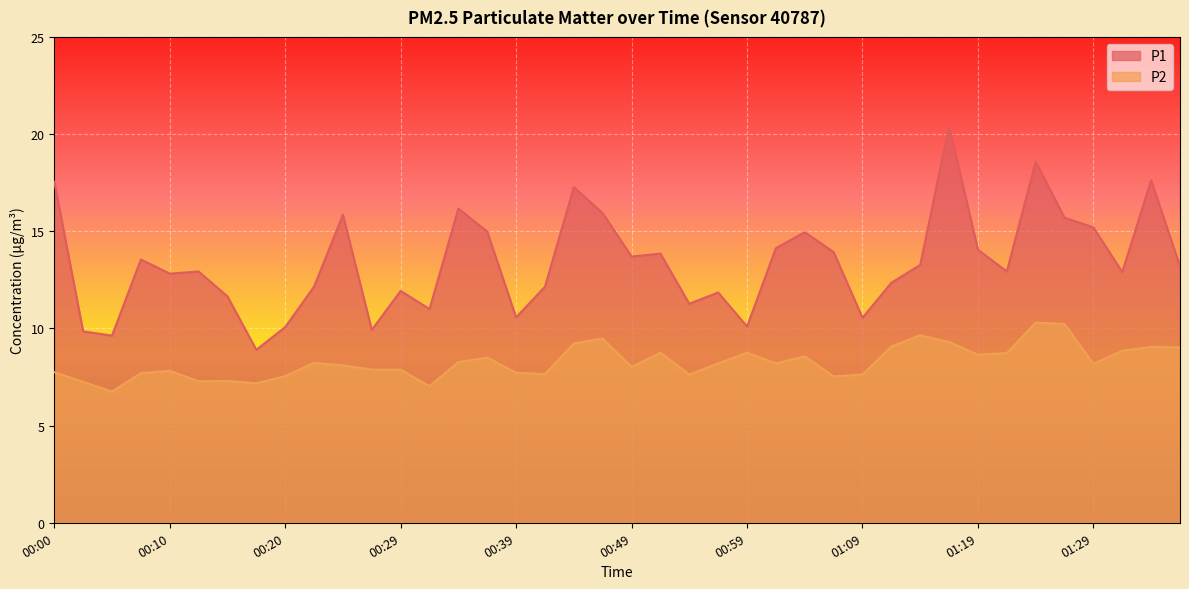

Which label corresponds to the largest value in the chart?

01:16